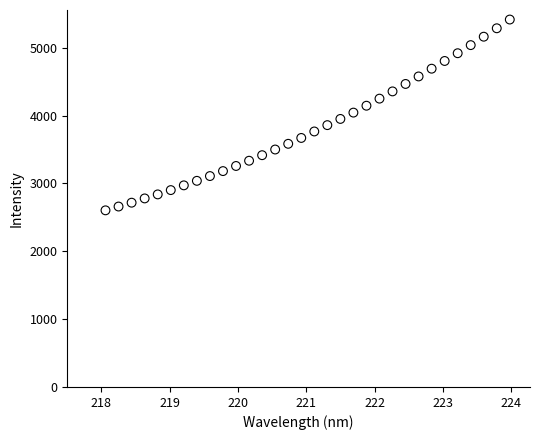

What is the range of Y values (max minus min)?

2812.9